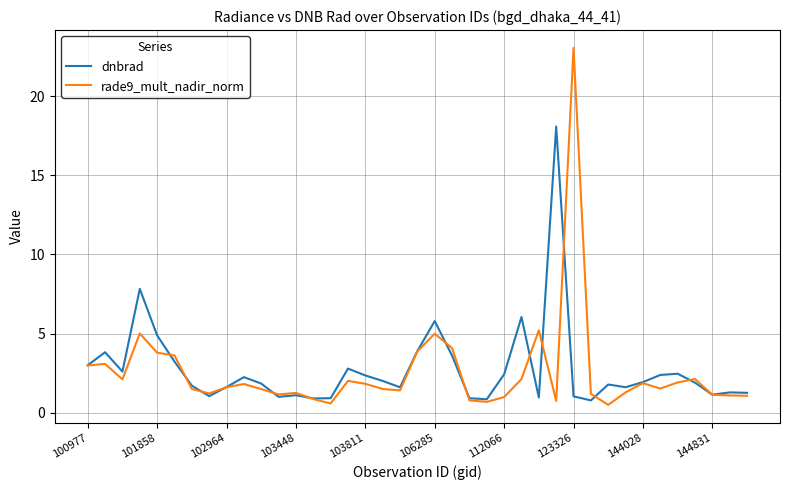

What is the greatest value displayed?

23.0